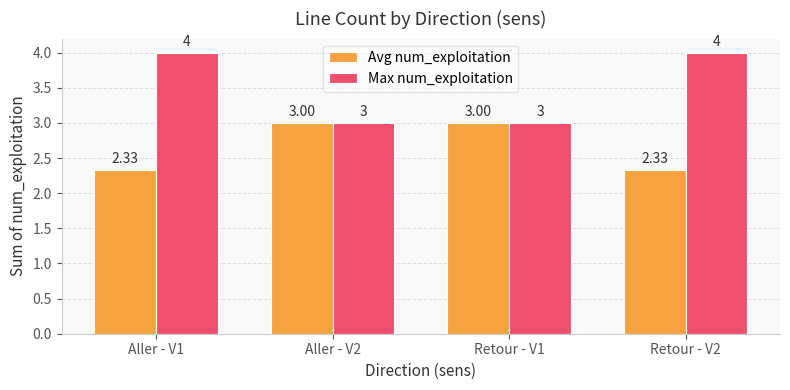

What position from the left is Aller - V1?

1